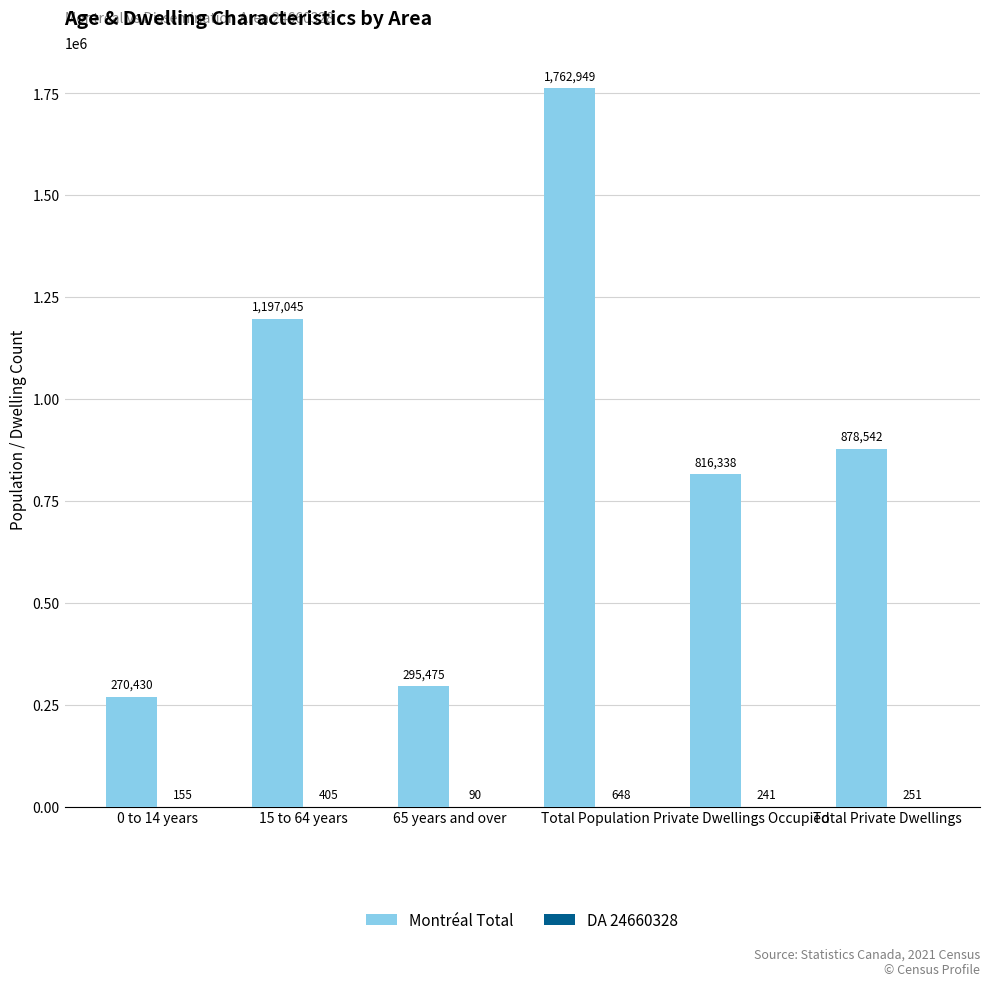

Is it true that Montréal Total equals 92484 at 65 years and over?

False